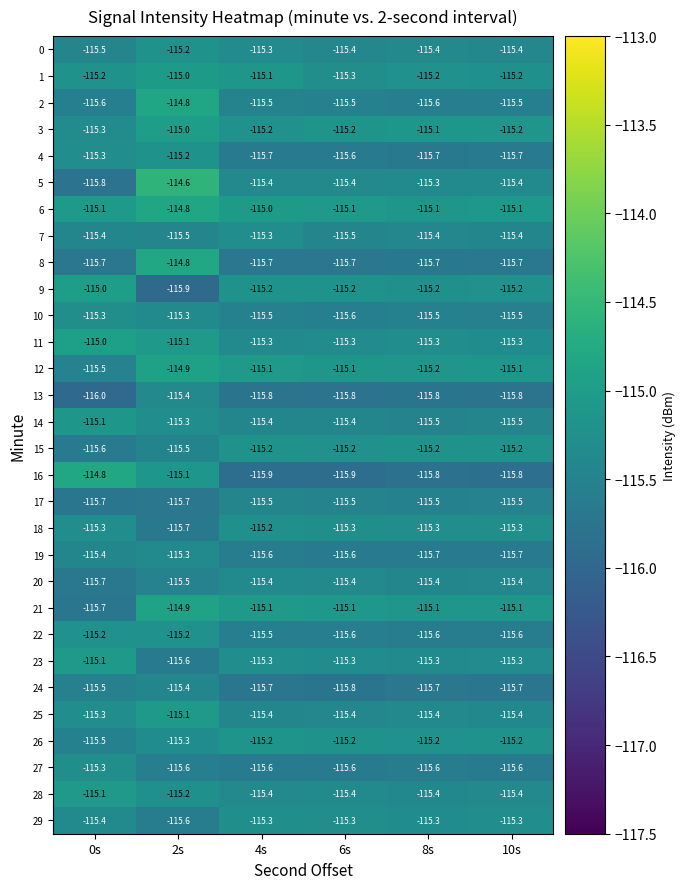

Read the 2 value at 8s.

-115.6